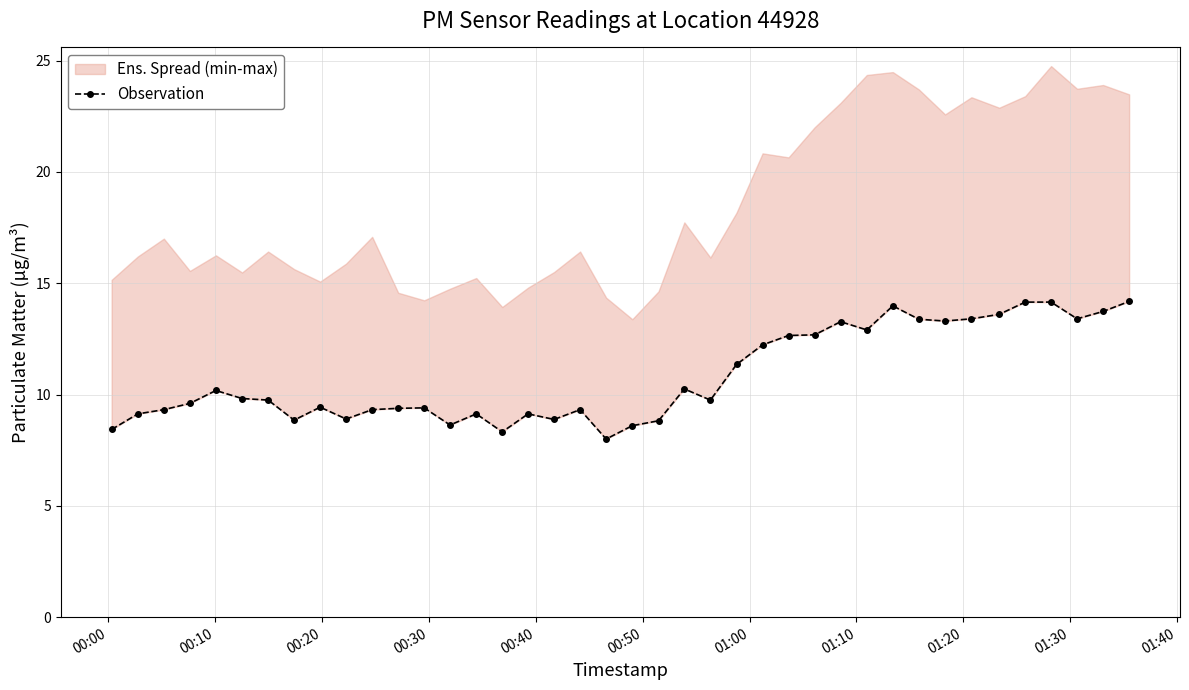

What is the average value?

10.8